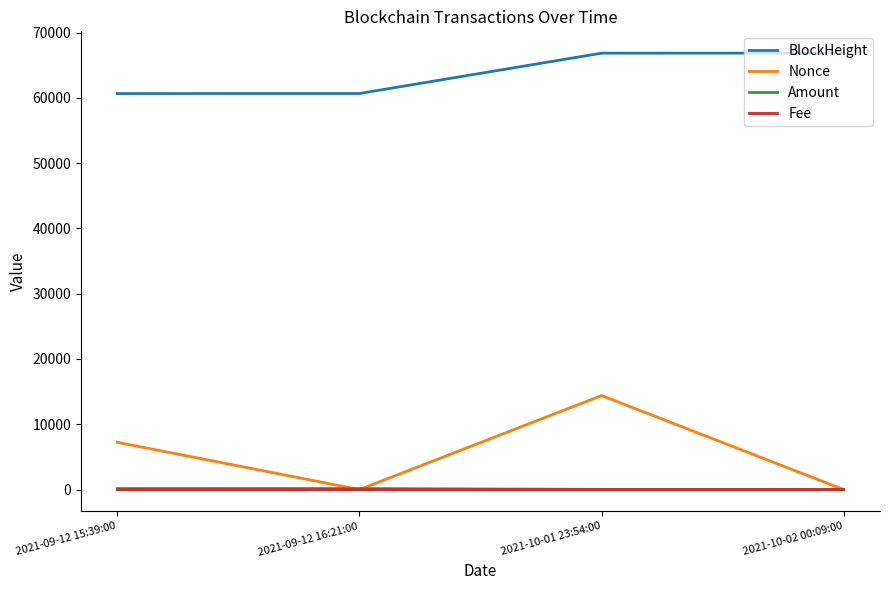

What are all the series names shown in the legend?

BlockHeight, Nonce, Amount, Fee